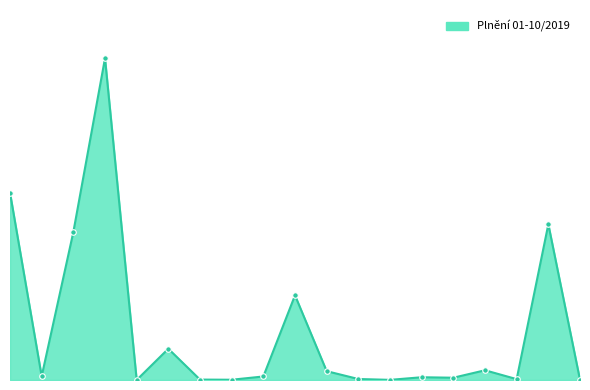

Reading left to right, transcribe all the data shown in this chart.

2153032.9	42862.1	1700247.2	3698816.6	0.0	359166.0	4760.0	2970.0	40518.9	973155.1	101500.0	11480.0	1628.0	31600.0	26232.0	111734.0	10000.0	1789959.9	1528.9